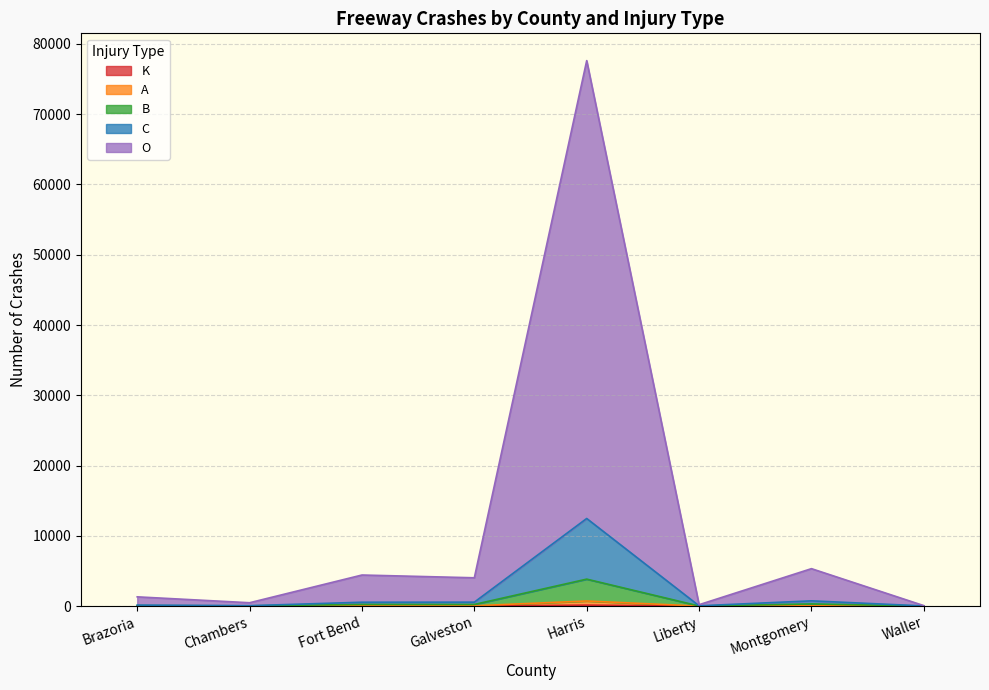

At which label does O first exceed 4034?

Fort Bend